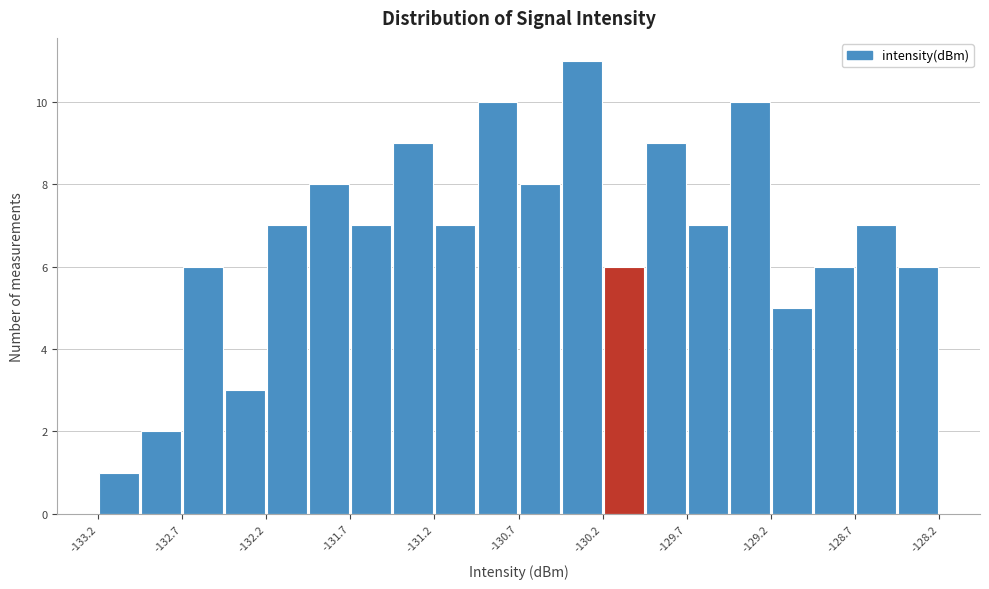

Around what value on the x-axis is the tallest bar? Give the approximate position of its centre, as read against the axis.

-130.3